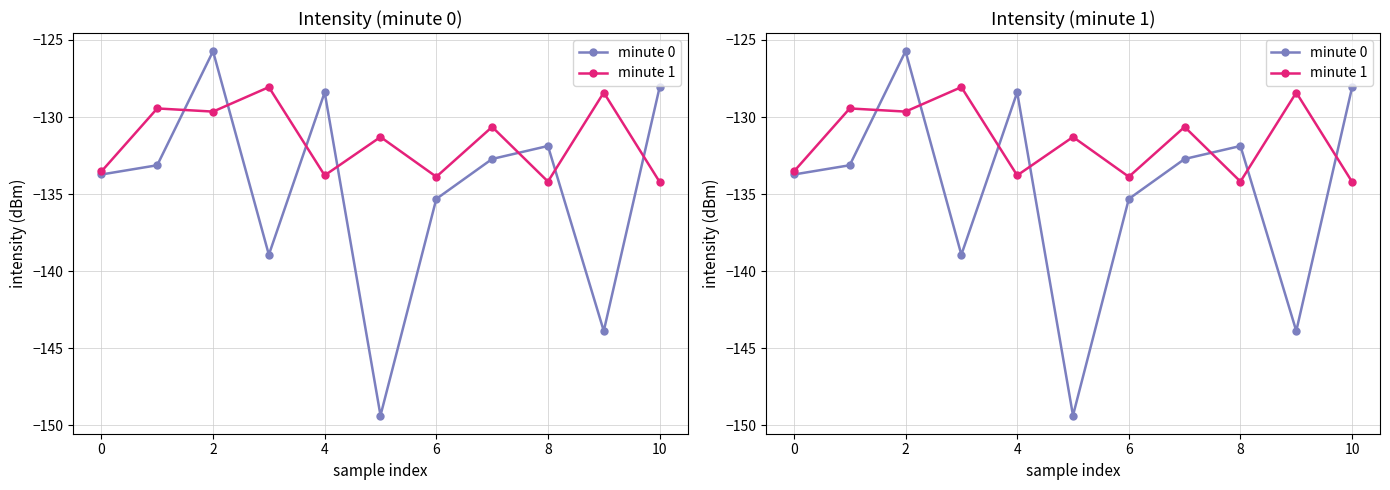

What is the approximate value of minute 1 at 2?

-129.6